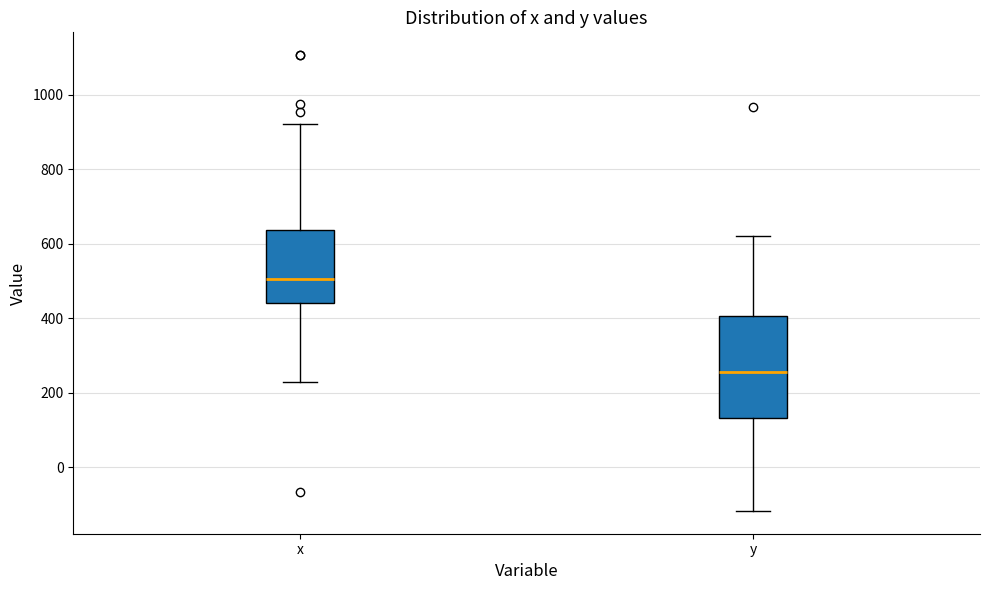

Comparing the boxes themselves (not the whiskers), which one is the tallest?

y